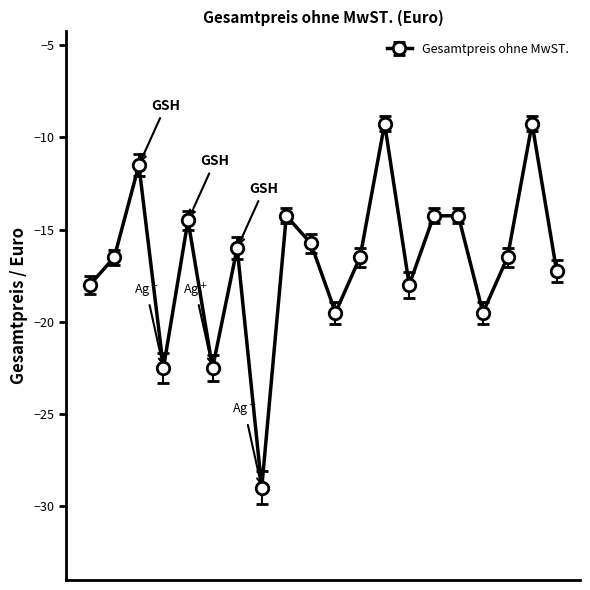

What is the greatest value displayed?

-9.2